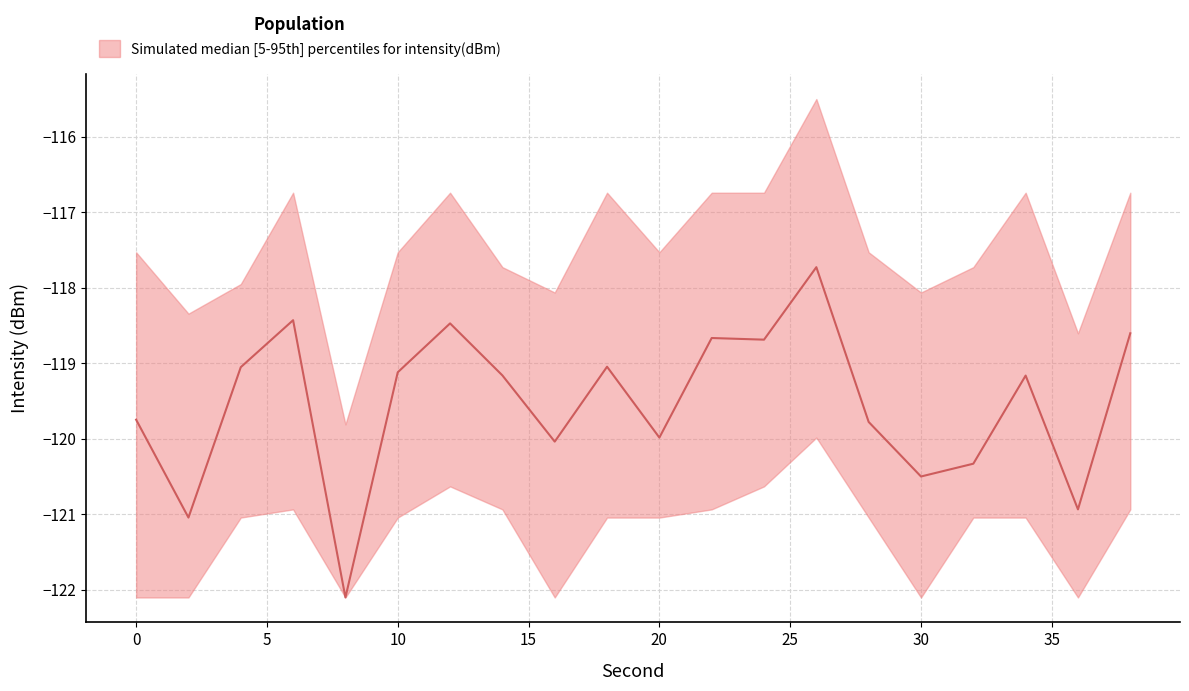

Where is intensity_lower nearest to the value -121?

4